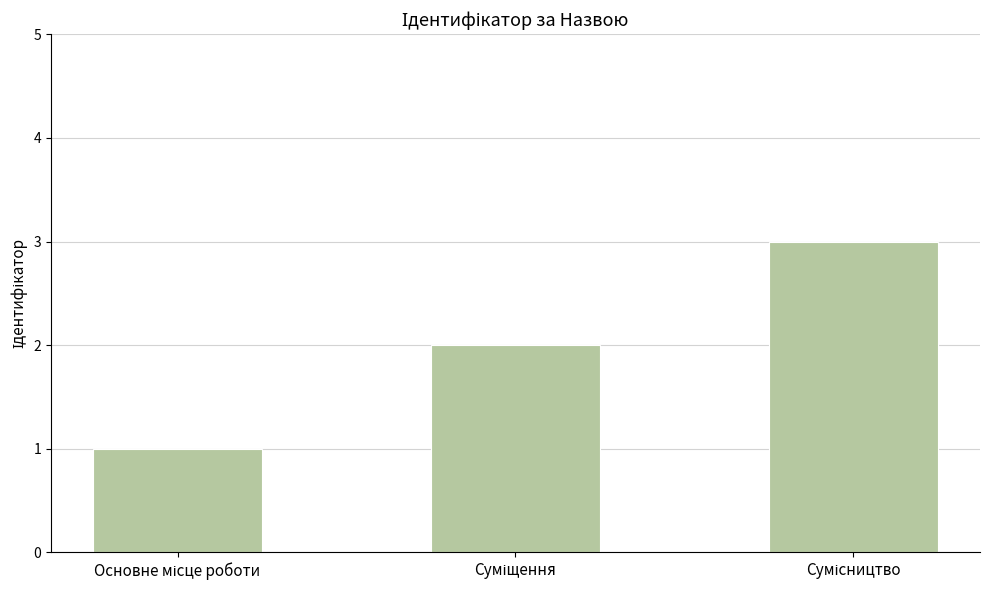

What is the sum of all values?

6